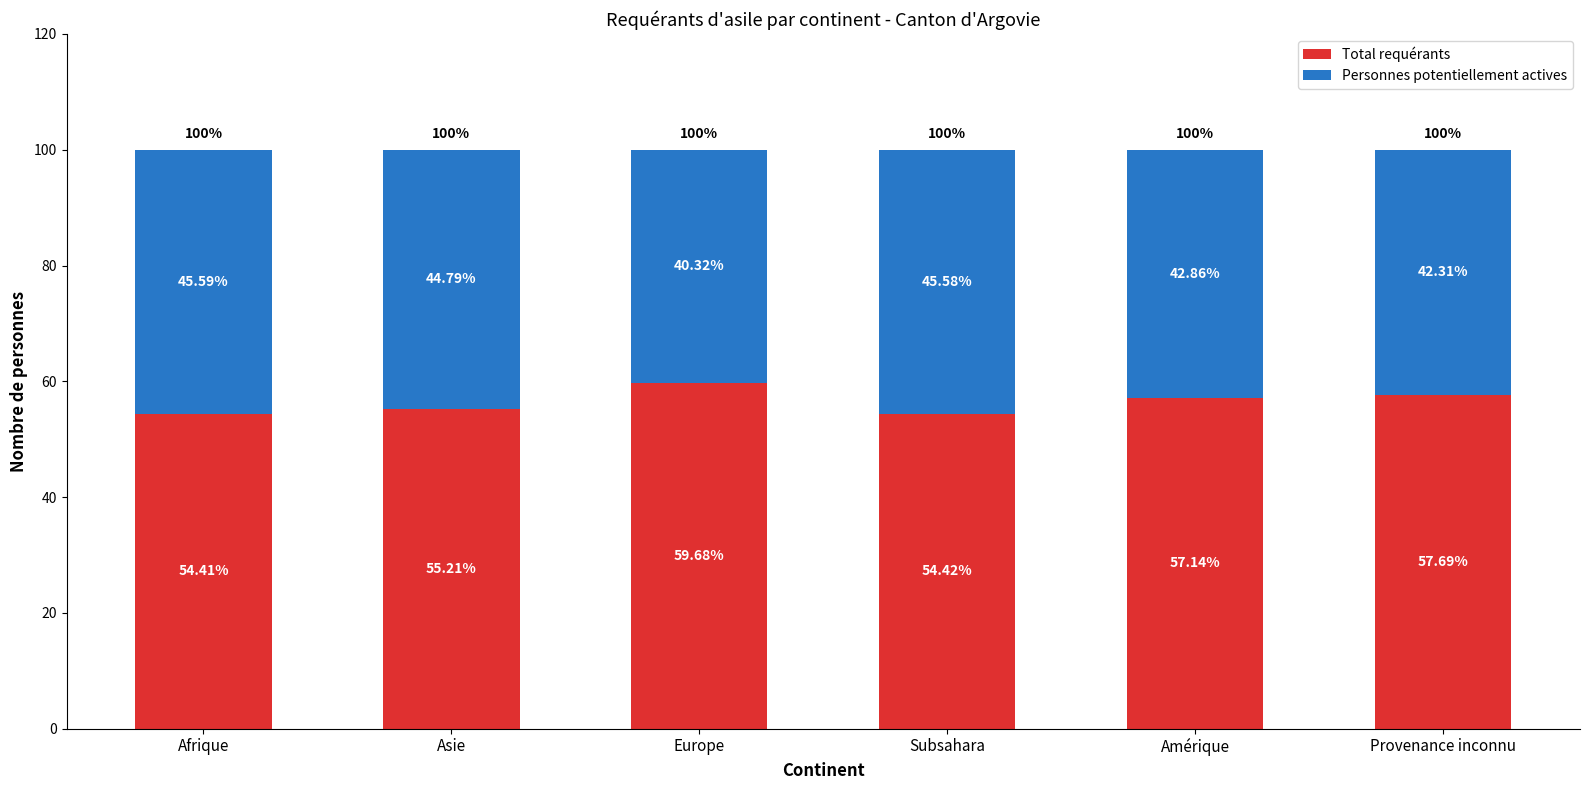

List the labels in order of Total requérants value, largest first.

Europe, Provenance inconnu, Amérique, Asie, Subsahara, Afrique